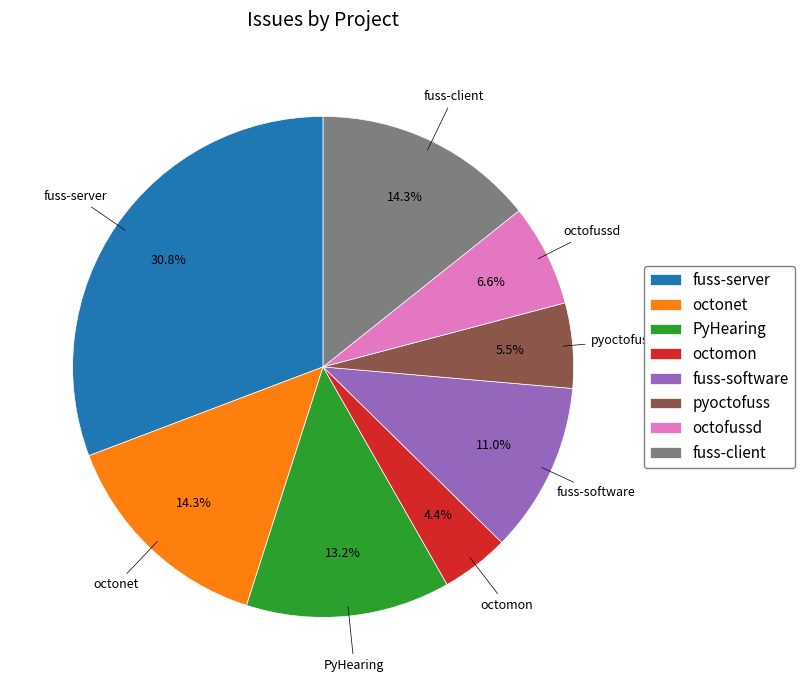

What percentage is the octofussd slice, to the nearest percent?

7%